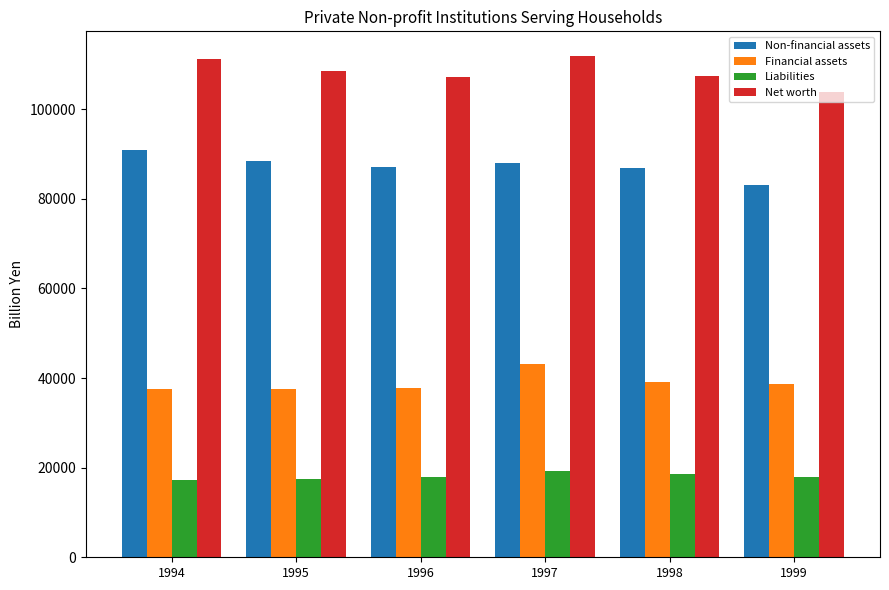

Rank the series by their average value, from highest to lowest.

Net worth, Non-financial assets, Financial assets, Liabilities